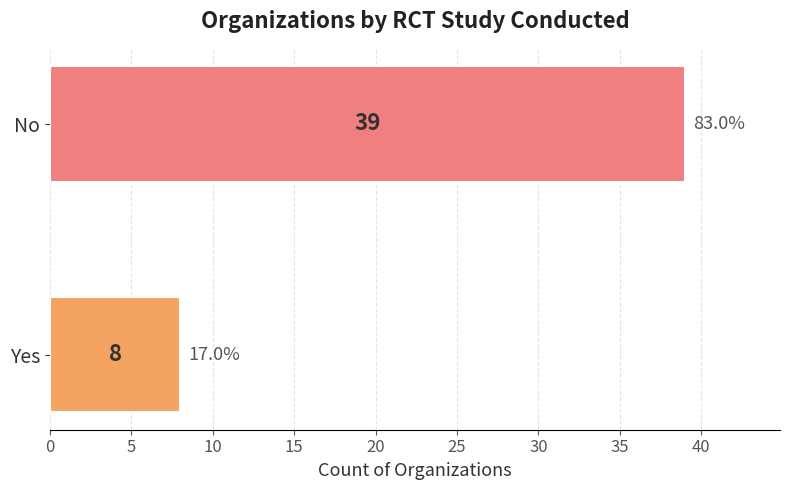

How many categories are shown in the chart?

2